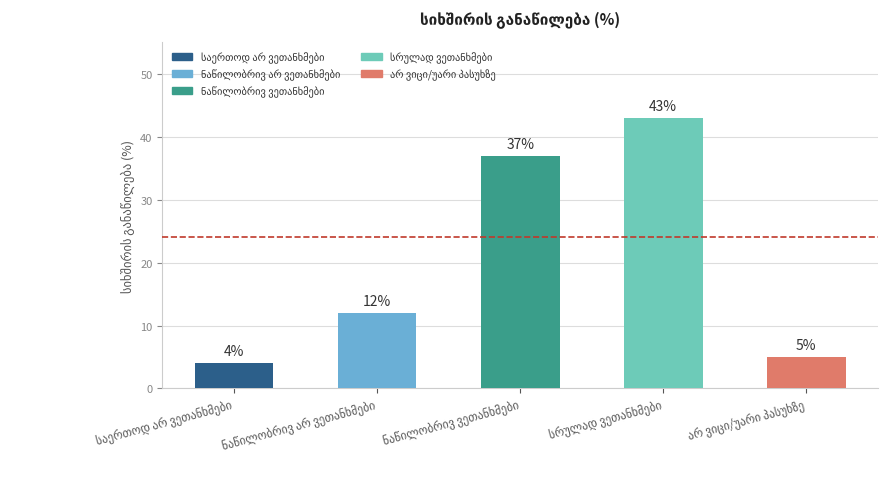

What is the minimum value shown in the chart?

4